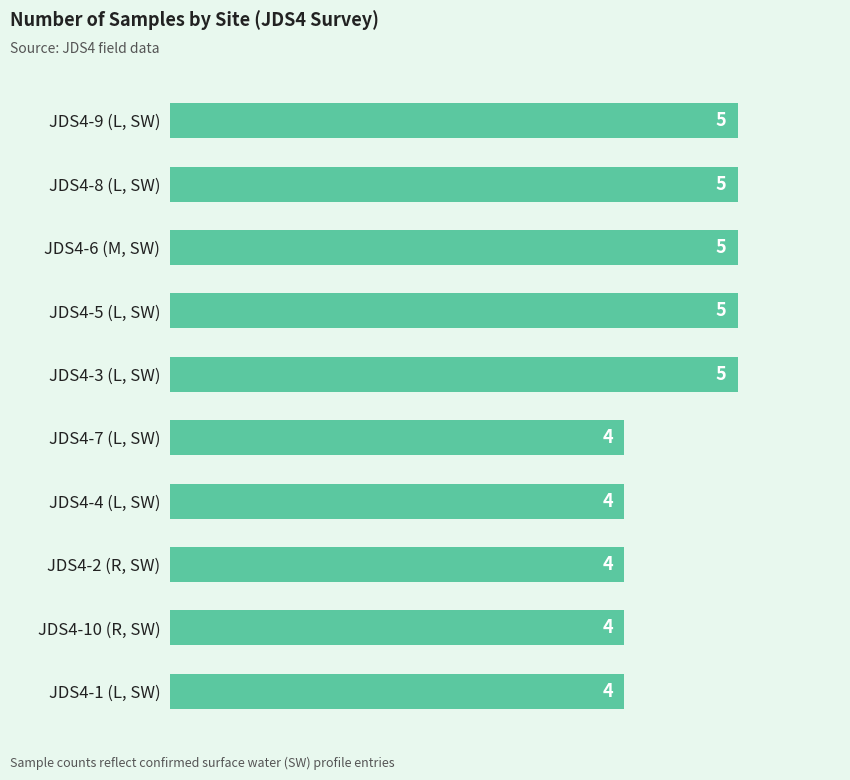

What is the value of the 5th bar from the top?

5